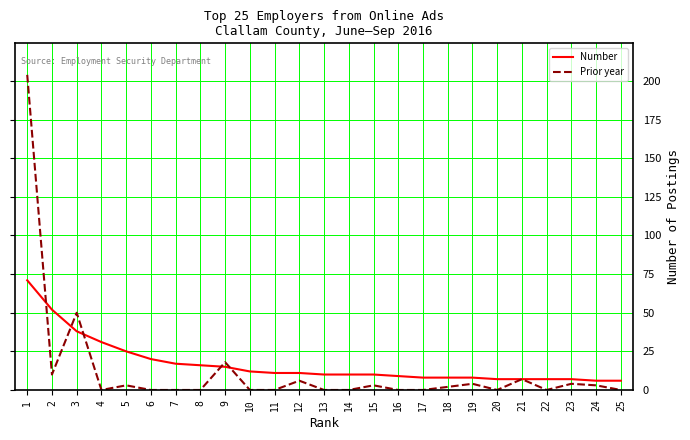

What is the difference between the Number values at 21 and 3?

31